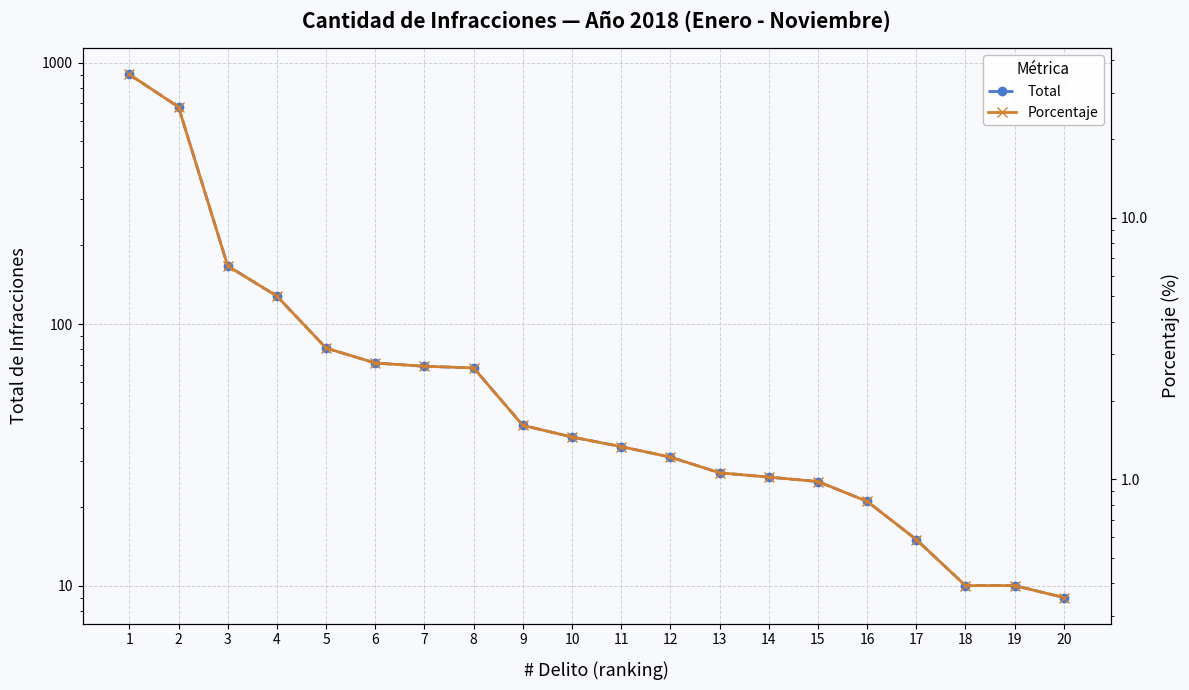

The Porcentaje series shows 0.4 at 18. True or false?

True